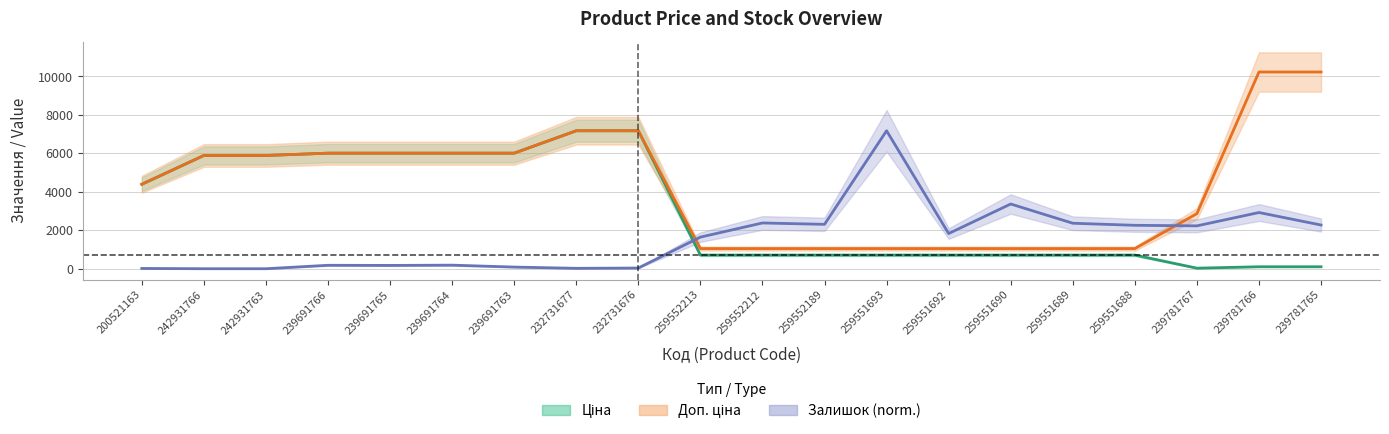

What position from the right is 259551690?

6